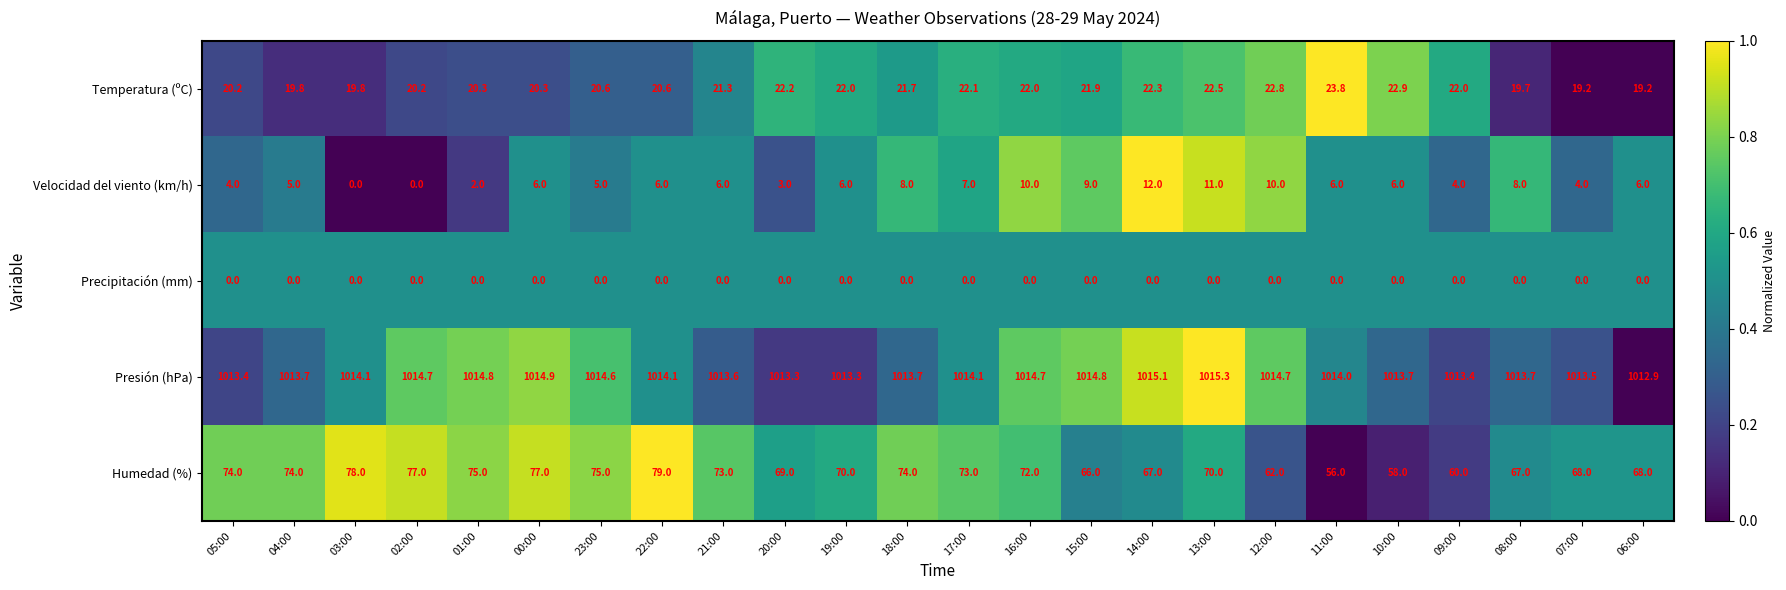

What is the greatest value displayed?

1015.3